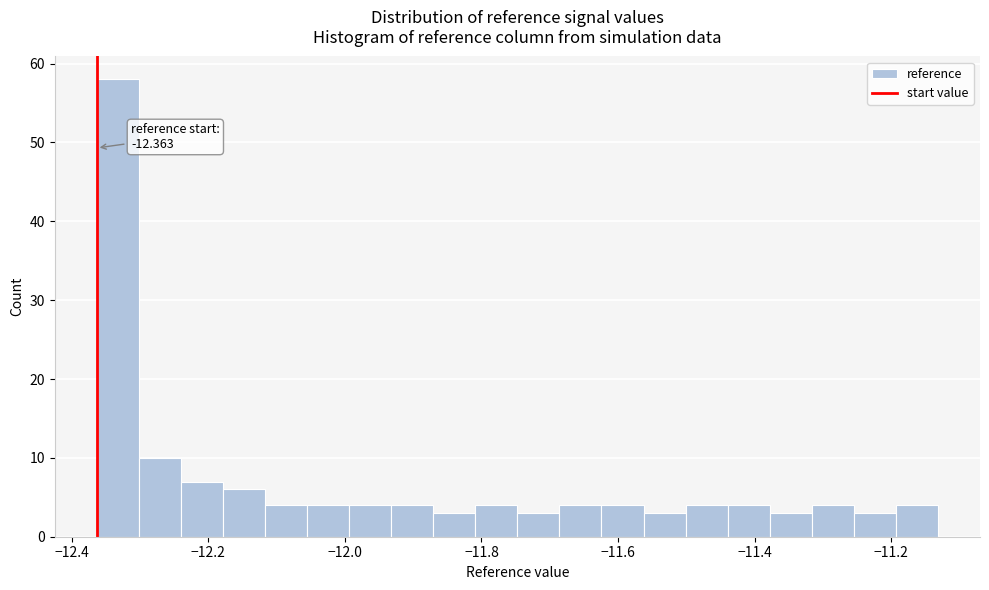

Around what value on the x-axis is the tallest bar? Give the approximate position of its centre, as read against the axis.

-12.34